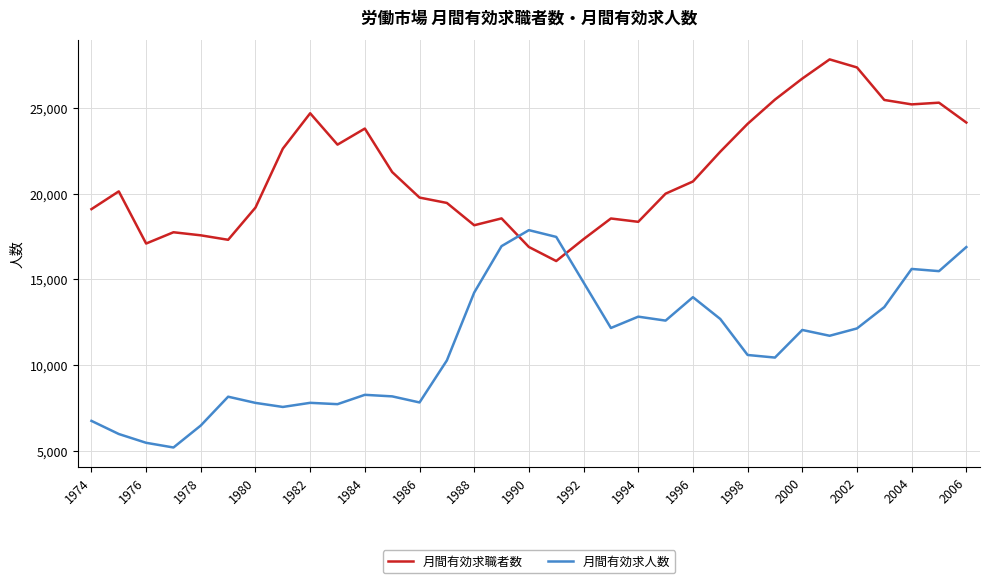

What is the maximum value shown in the chart?

27815